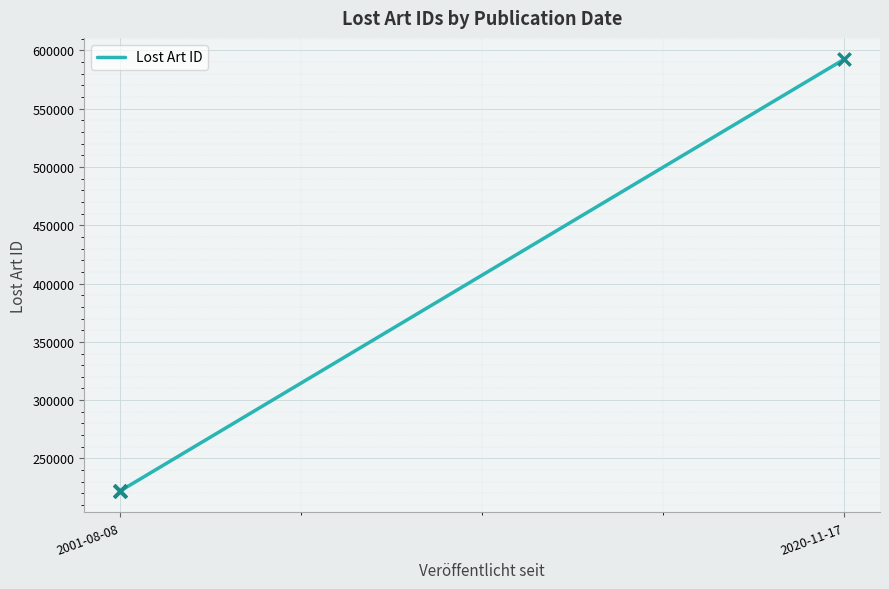

What is the ratio of the value at 2 to the value at 2020-11-17?

1.0